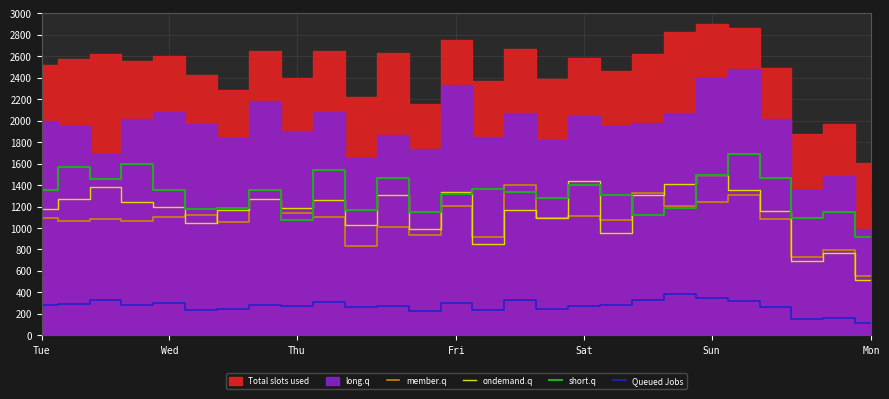

The short.q series shows 1494 at Sun. True or false?

True